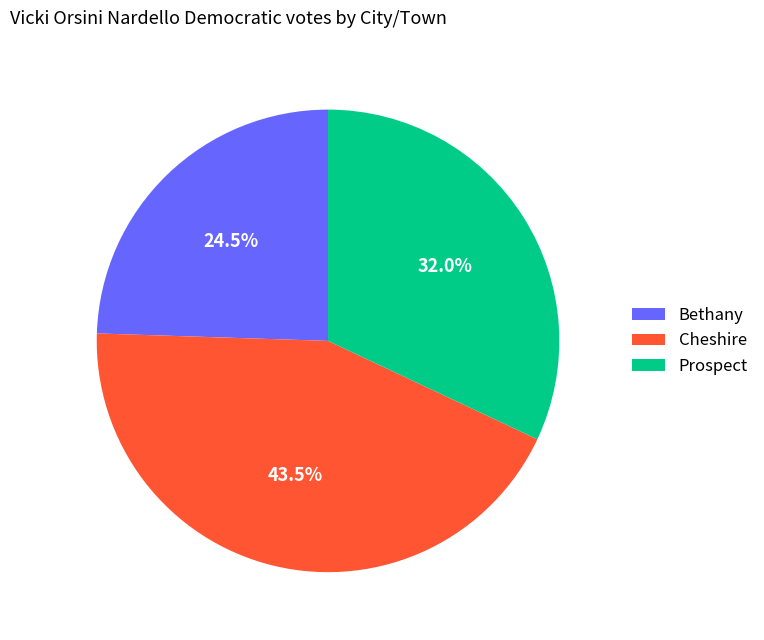

Does any single category account for the majority?

No